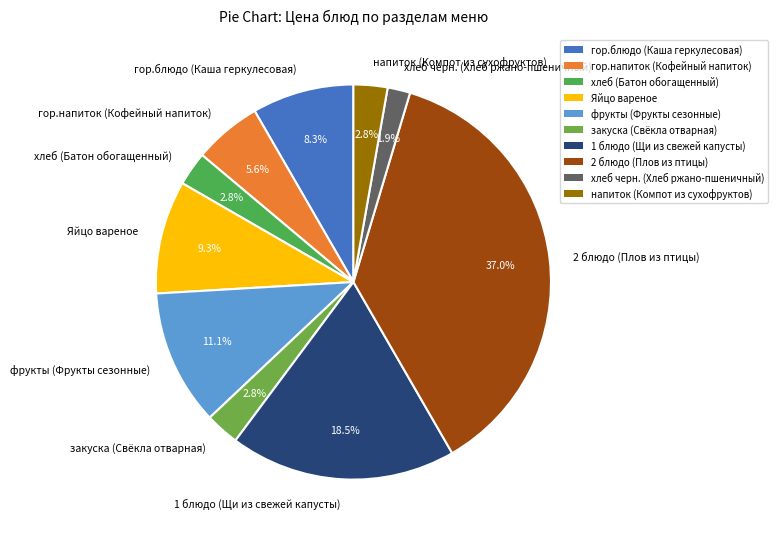

Which slice is the smallest?

хлеб черн. (Хлеб ржано-пшеничный)